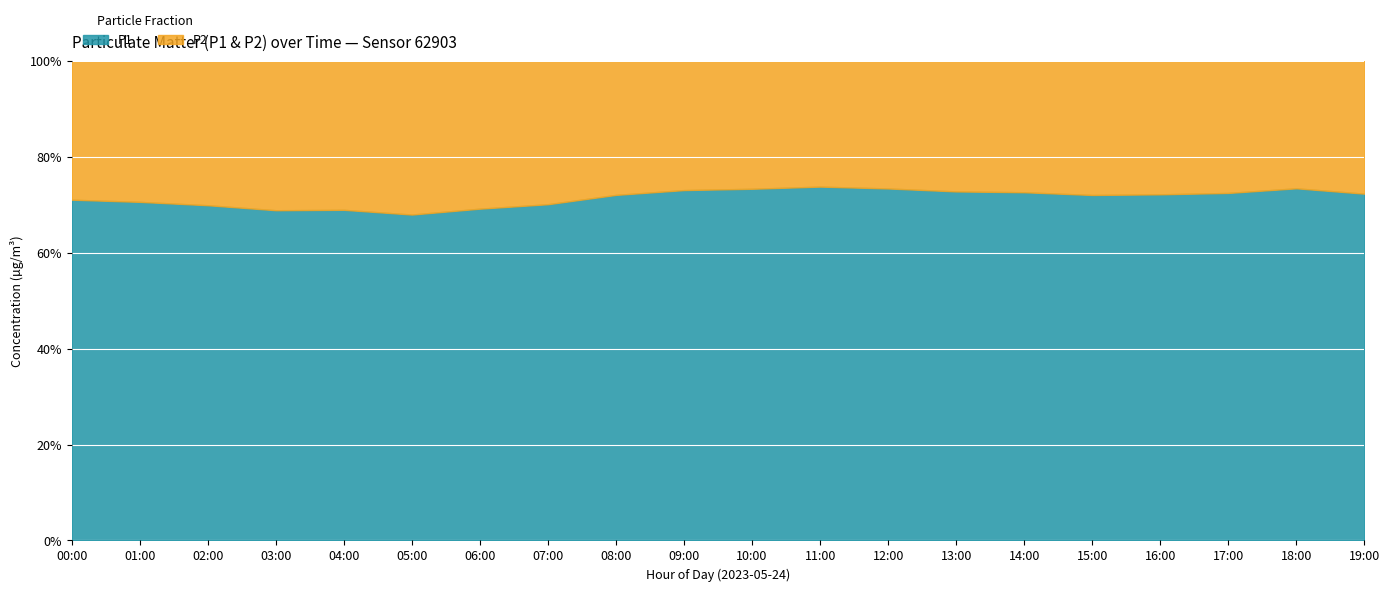

What is the lowest value of the P1 series?

68.0